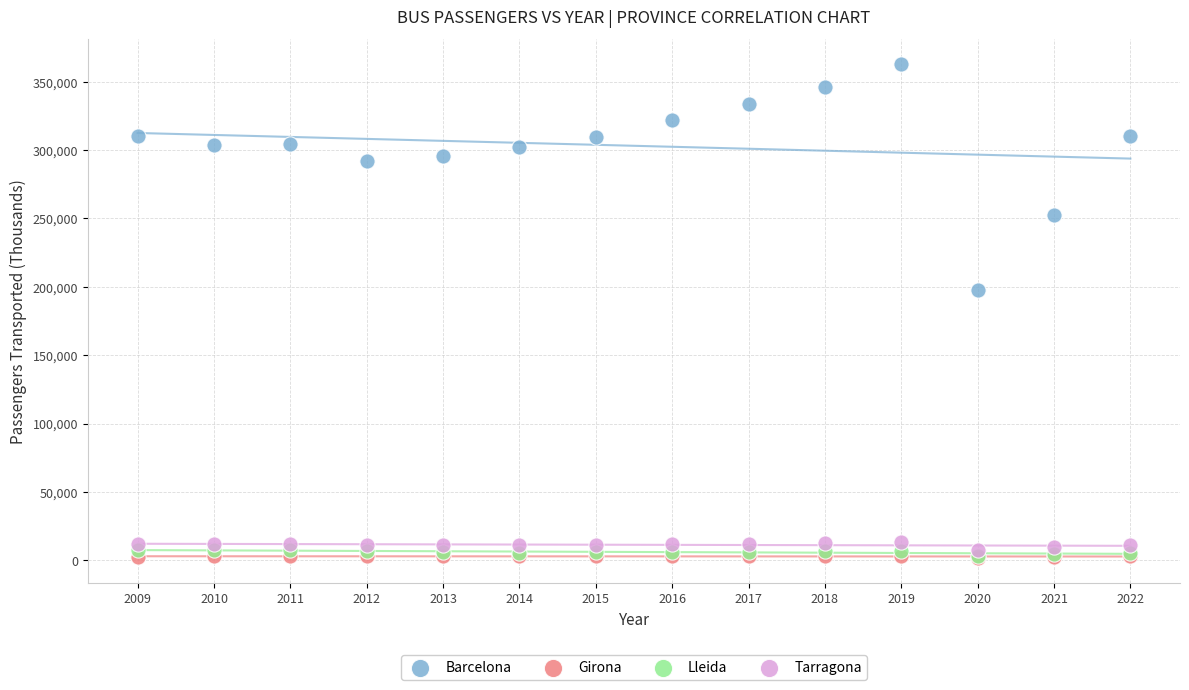

Which series contains the highest Y value?

Barcelona